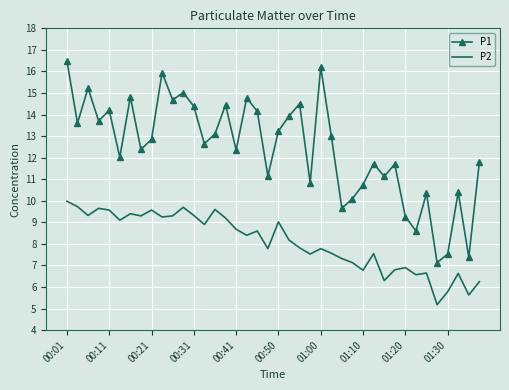

True or false: P1 and P2 cross at least once.

False